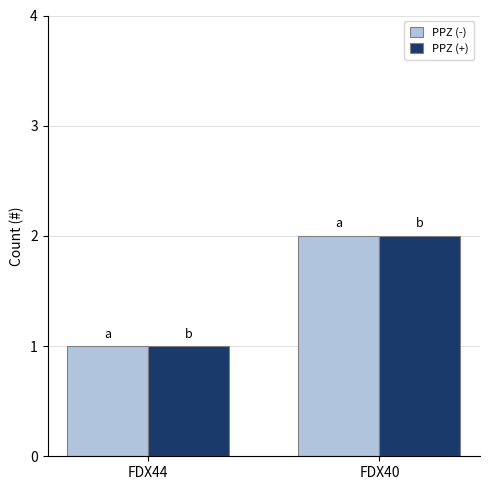

True or false: PPZ (-) has a value of 2 at FDX40.

True